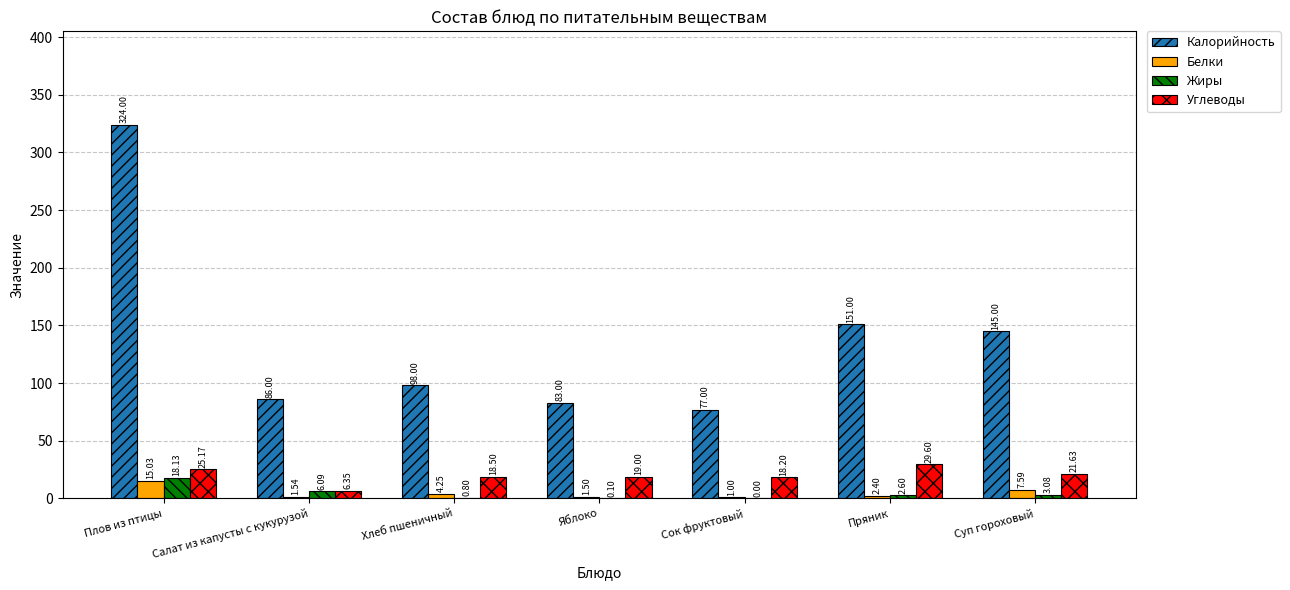

Which series changed the most between Салат из капусты с кукурузой and Яблоко?

Углеводы